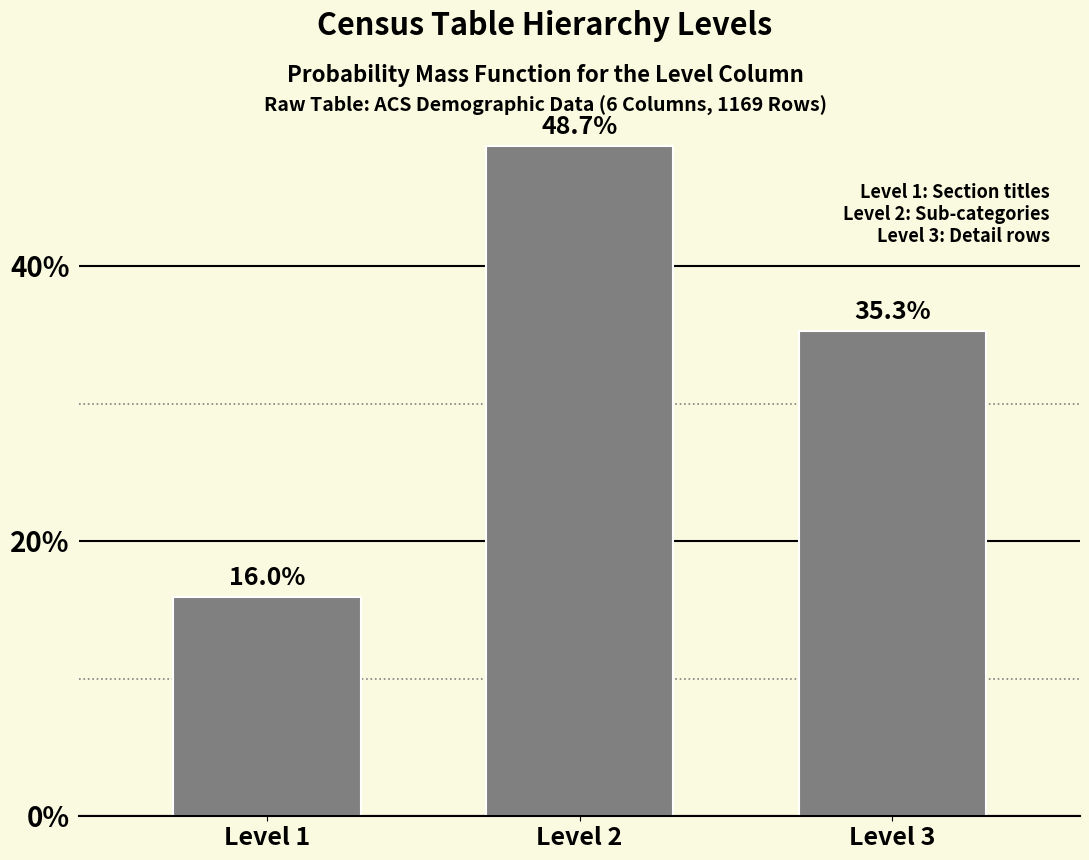

Reading right to left, extract all data points from this chart.

Level 3=35.3	Level 2=48.7	Level 1=16.0